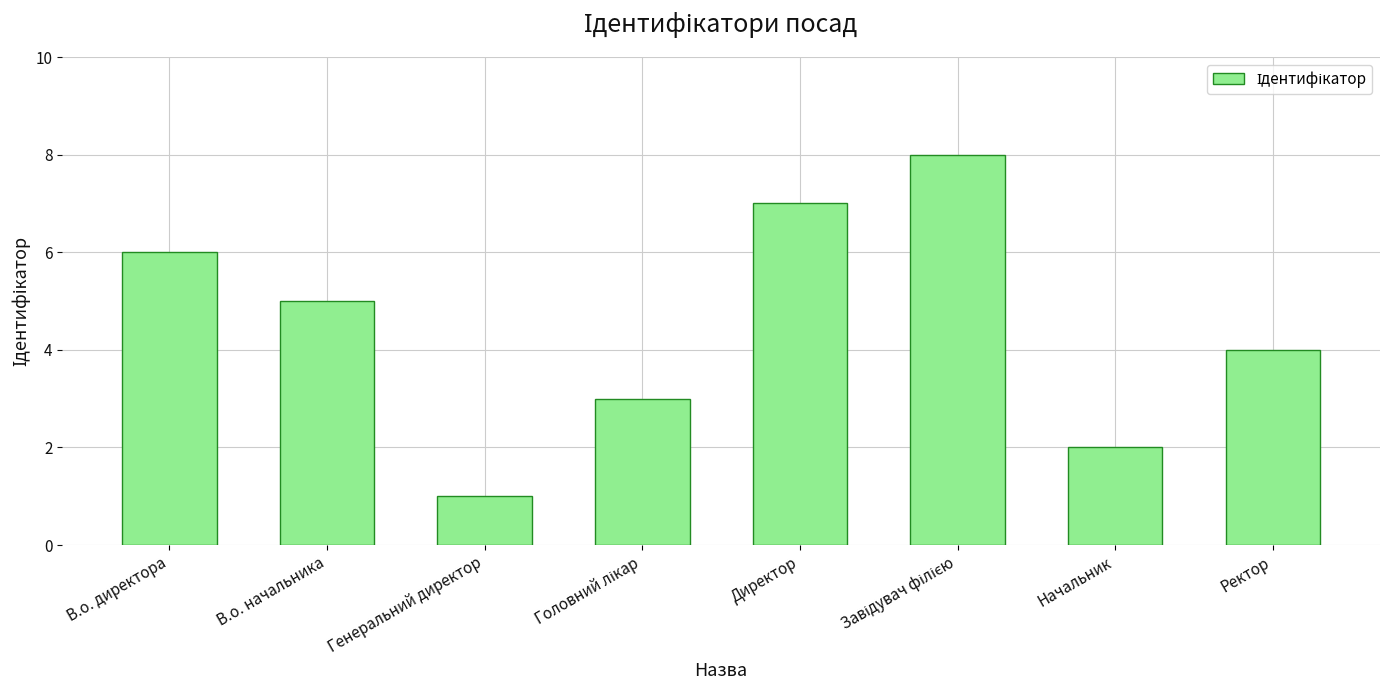

How many series are shown in this chart?

1